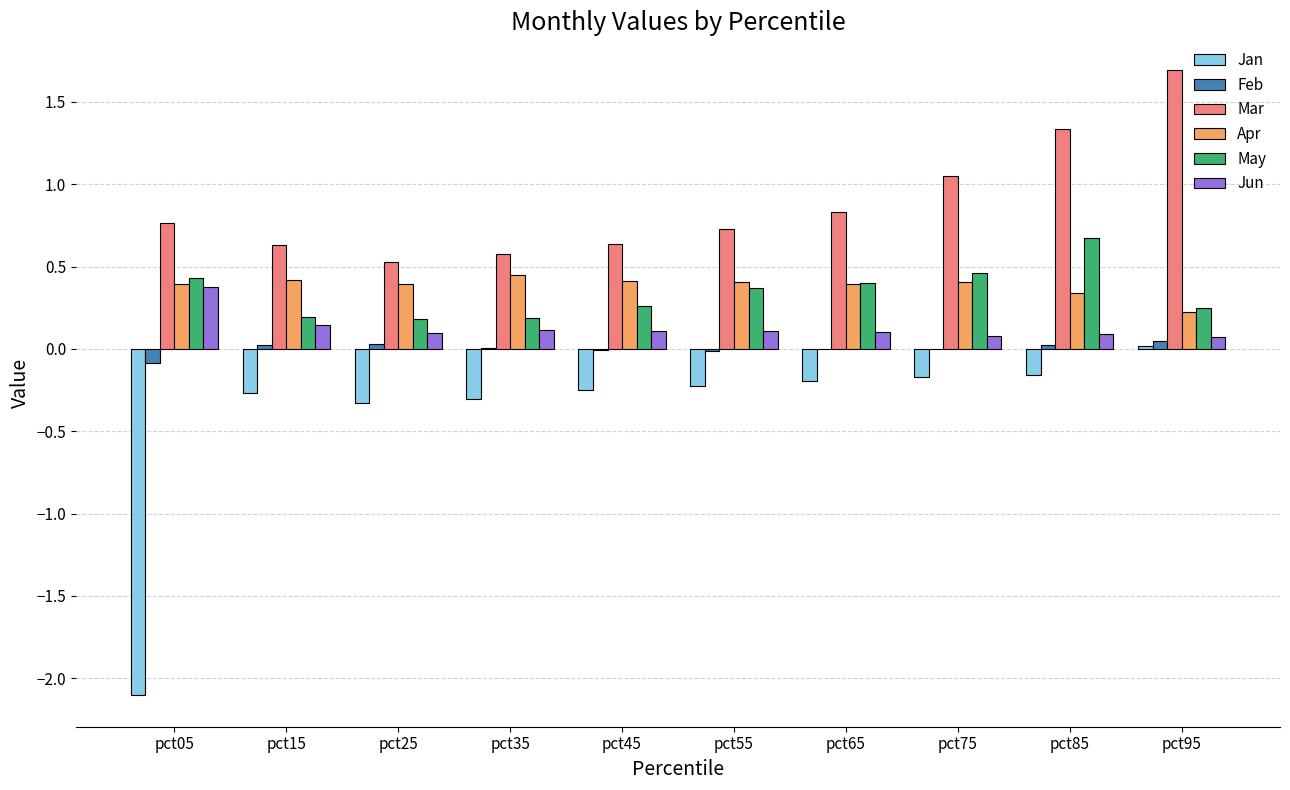

What is the maximum value shown in the chart?

1.7